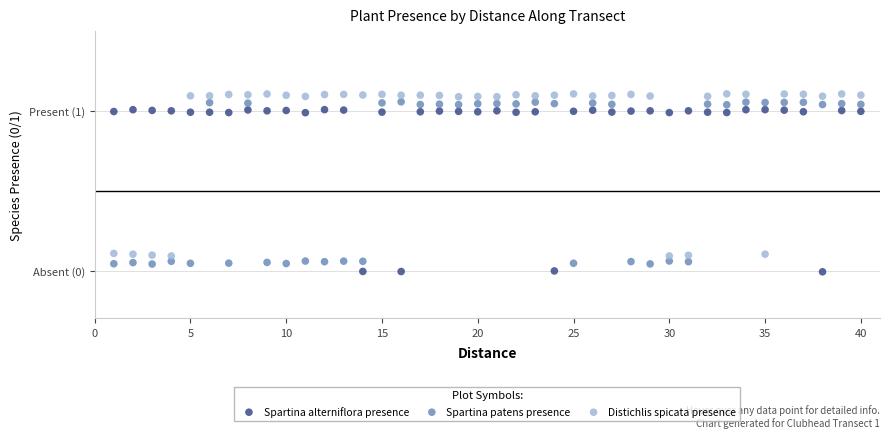

What are all the series names shown in the legend?

Spartina alterniflora presence, Spartina patens presence, Distichlis spicata presence